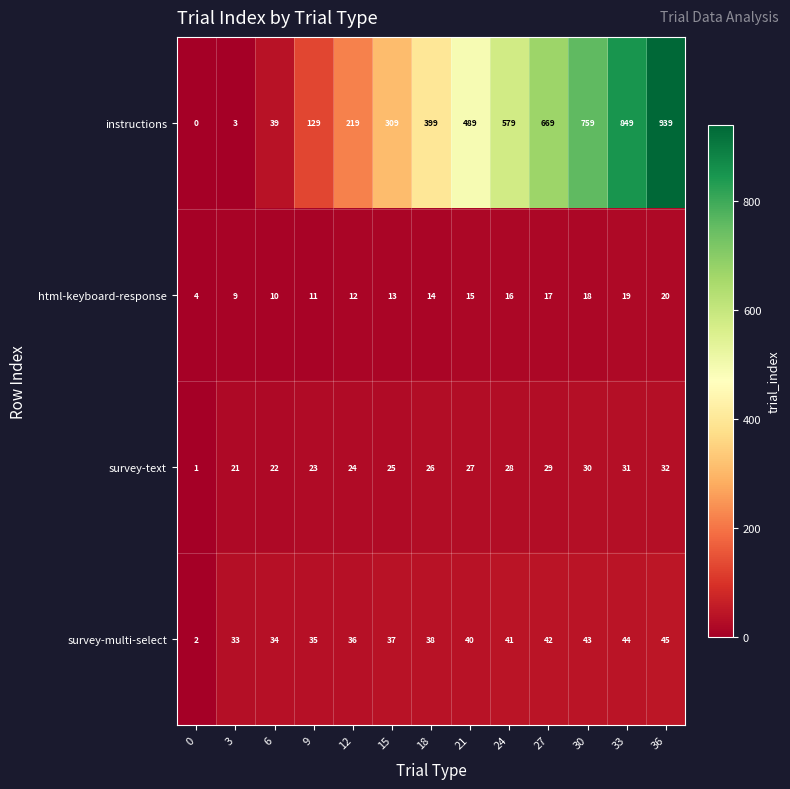

True or false: survey-text has a value of 45 at 18.

False